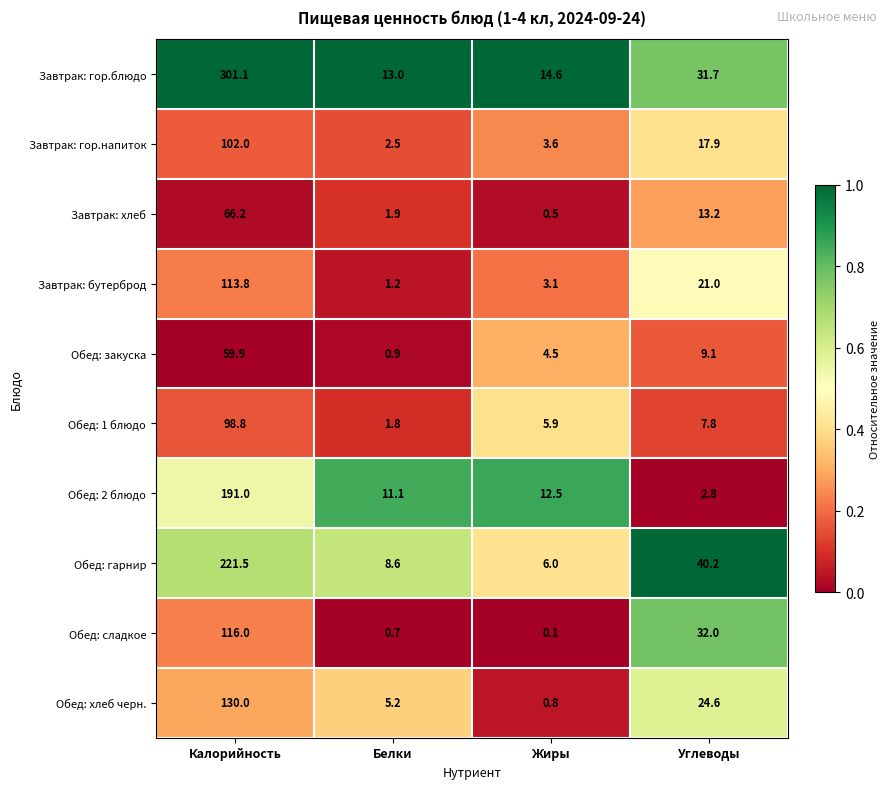

What is the maximum value shown in the chart?

301.1